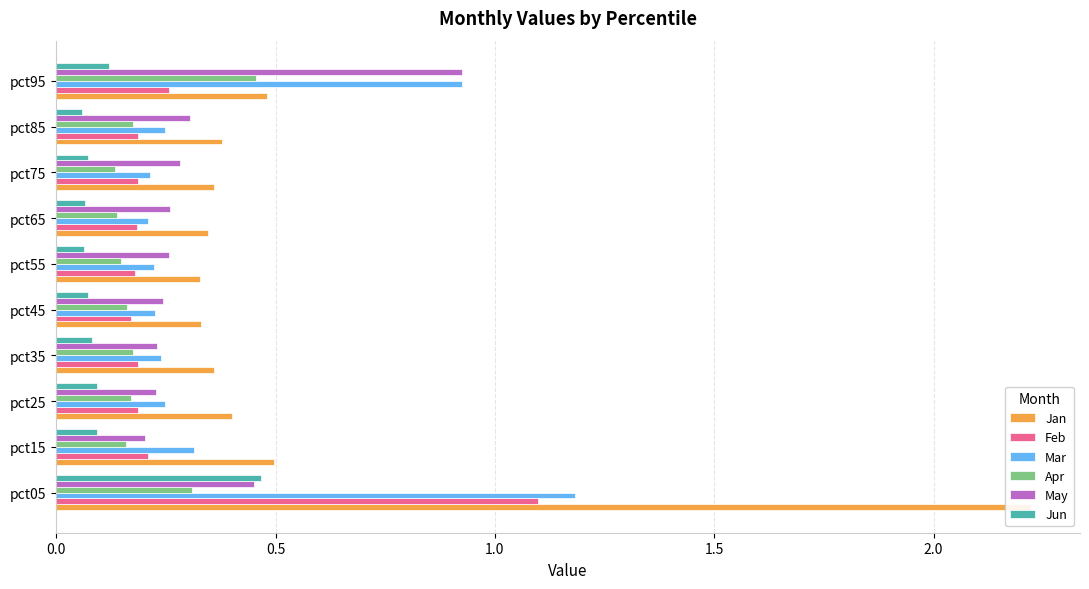

Which series has the largest total across all categories?

Jan